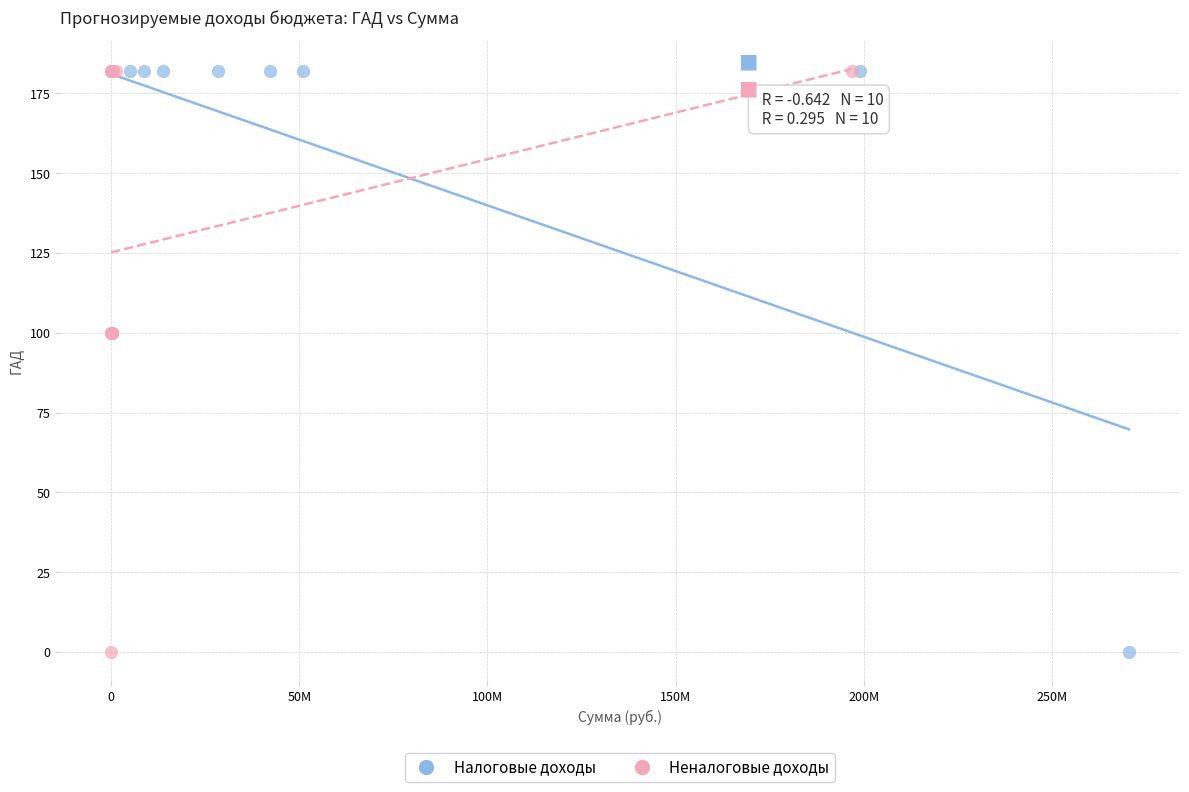

What are all the series names shown in the legend?

Налоговые доходы, Неналоговые доходы